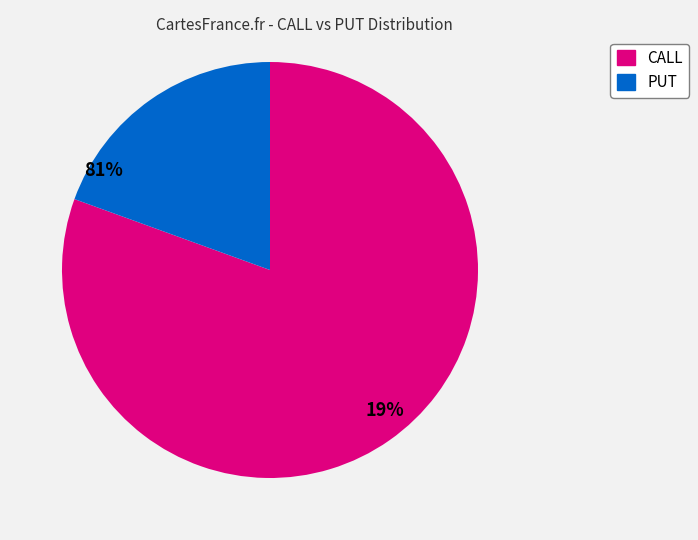

Does any single category account for the majority?

Yes